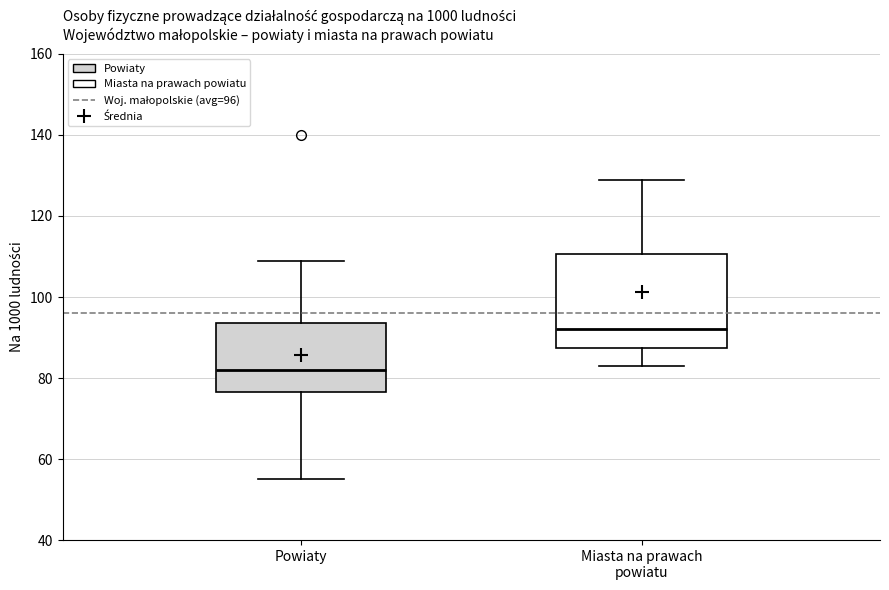

Which box is the tallest, from its lower edge to its upper edge?

Miasta na prawach powiatu